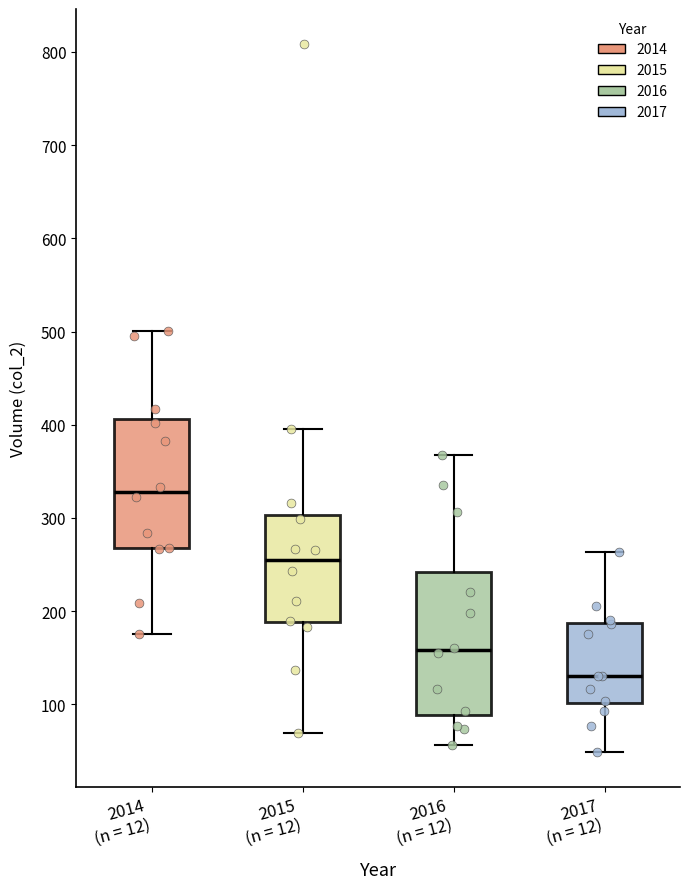

Which box has the lowest median line?

2017 (n = 12)